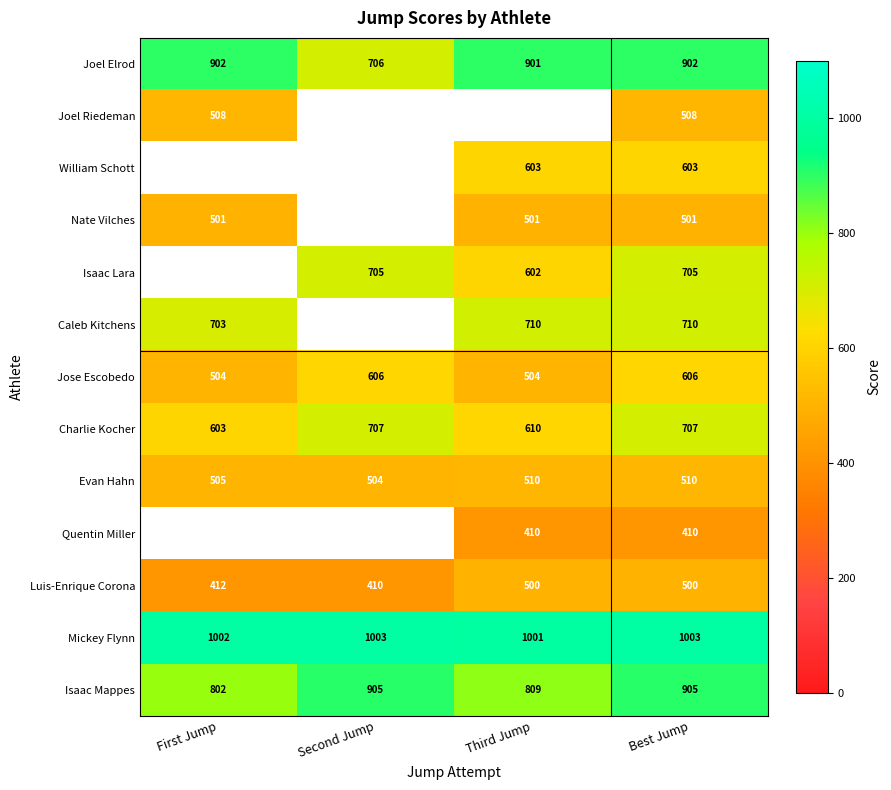

Between Third Jump and Second Jump, which is larger?

Third Jump